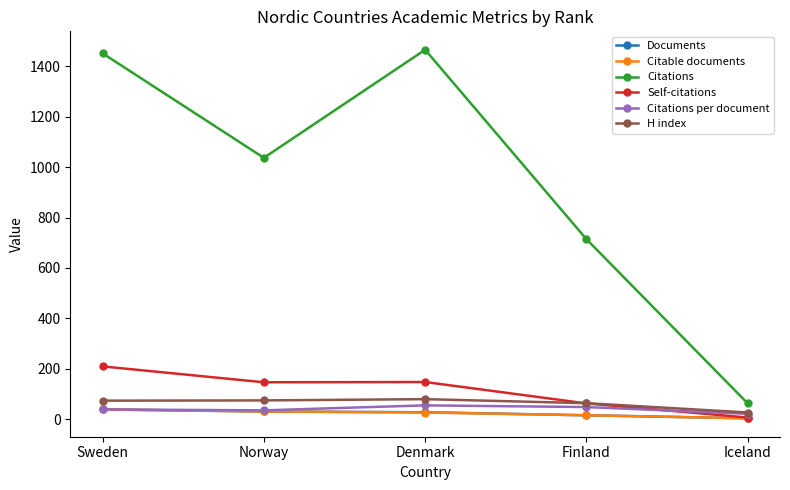

Is it true that H index equals 74.0 at Norway?

True